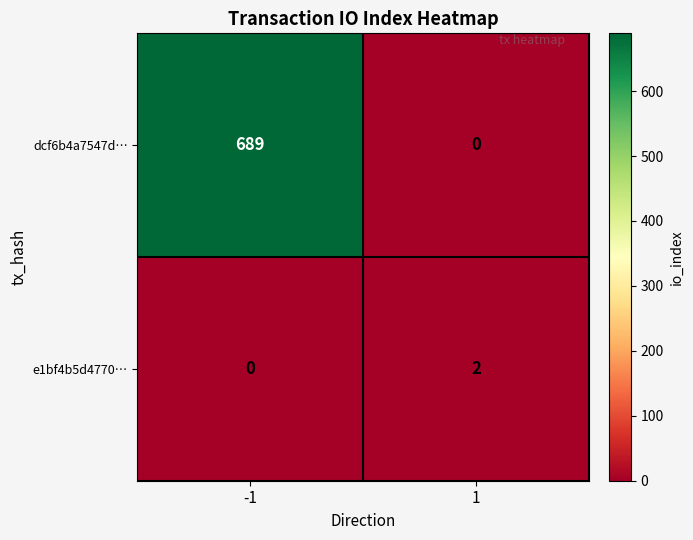

Which series has the widest spread of values?

dcf6b4a7547d…